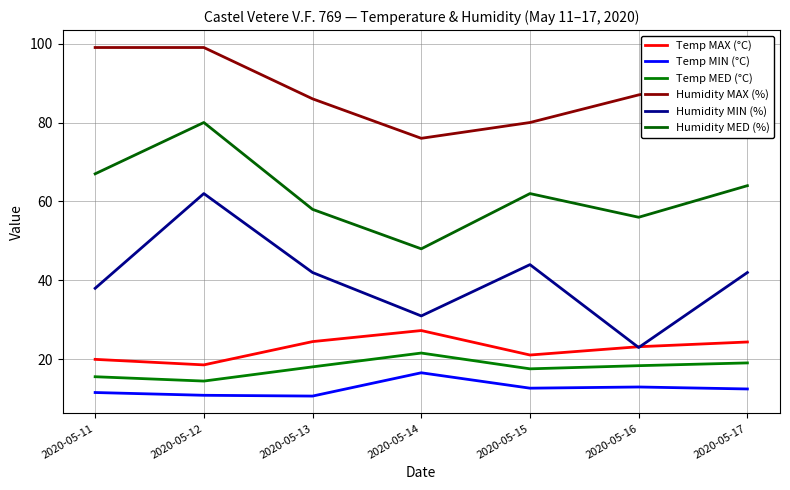

True or false: Humidity MIN (%) and Temp MED (°C) cross at least once.

False